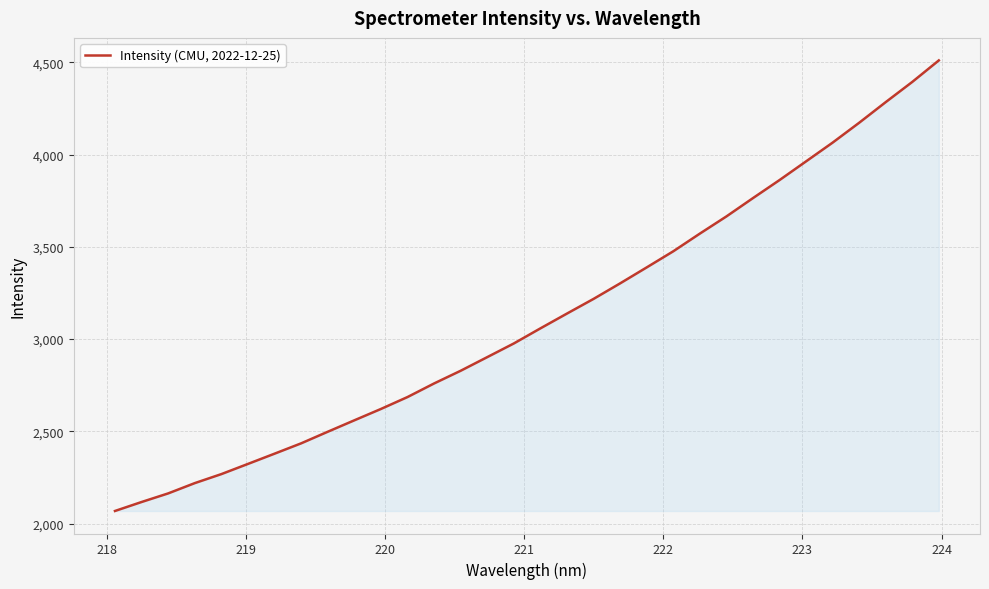

What is the difference between the second highest and minimum values?

2324.9